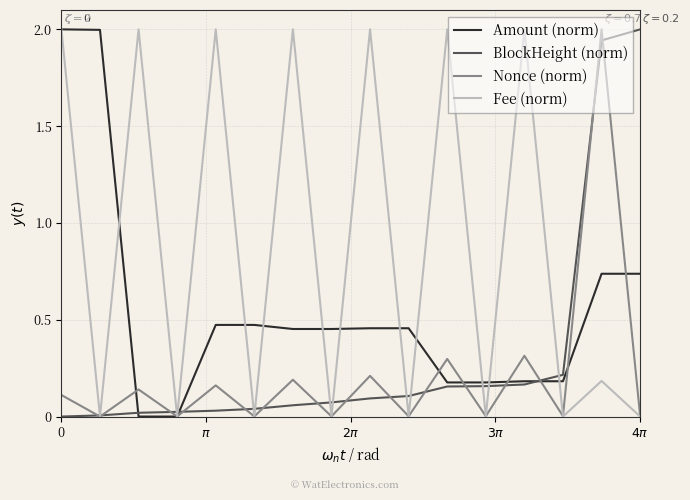

Which series has the largest total across all categories?

Fee (norm)